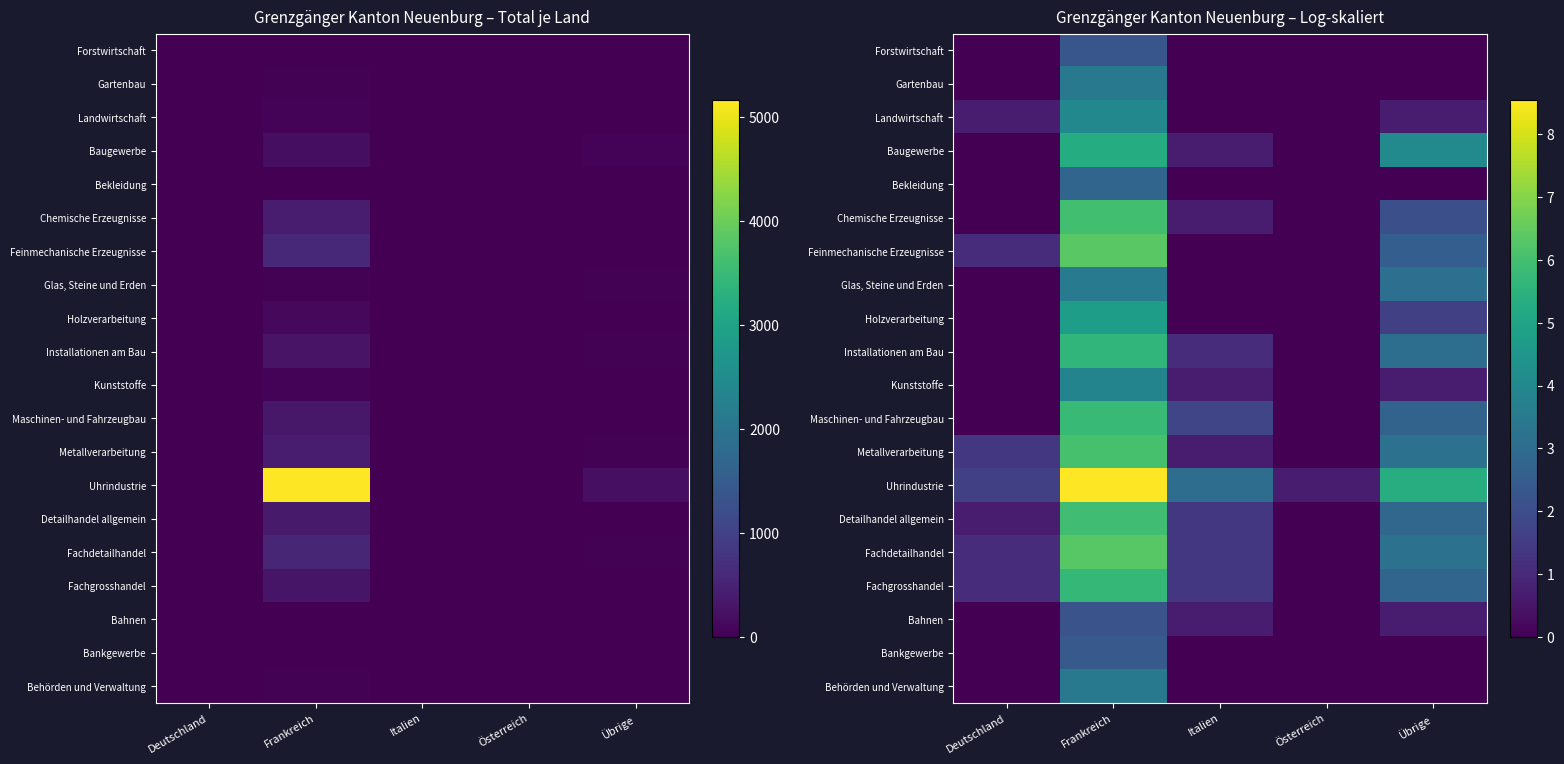

How many positive values does the Behörden und Verwaltung series have?

1